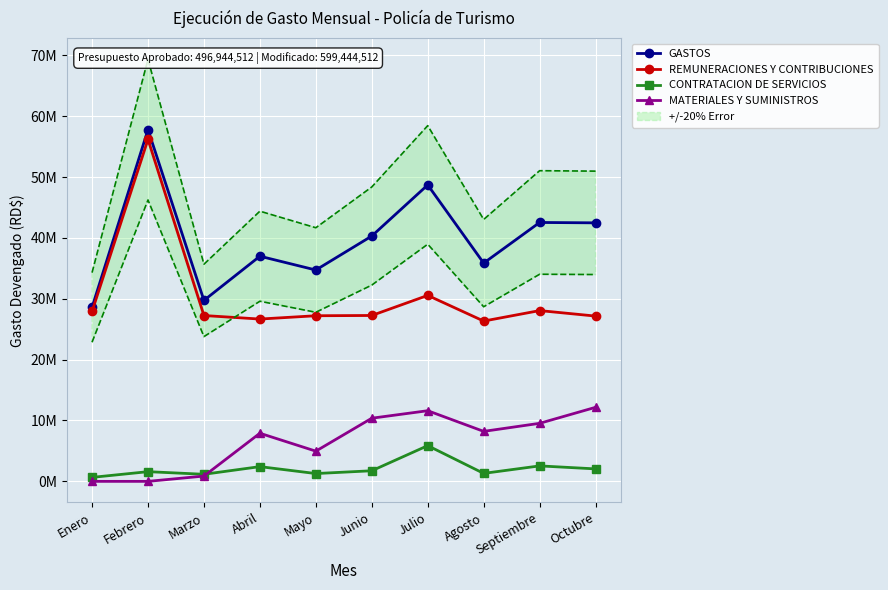

How many interior local valleys does the GASTOS series have?

3